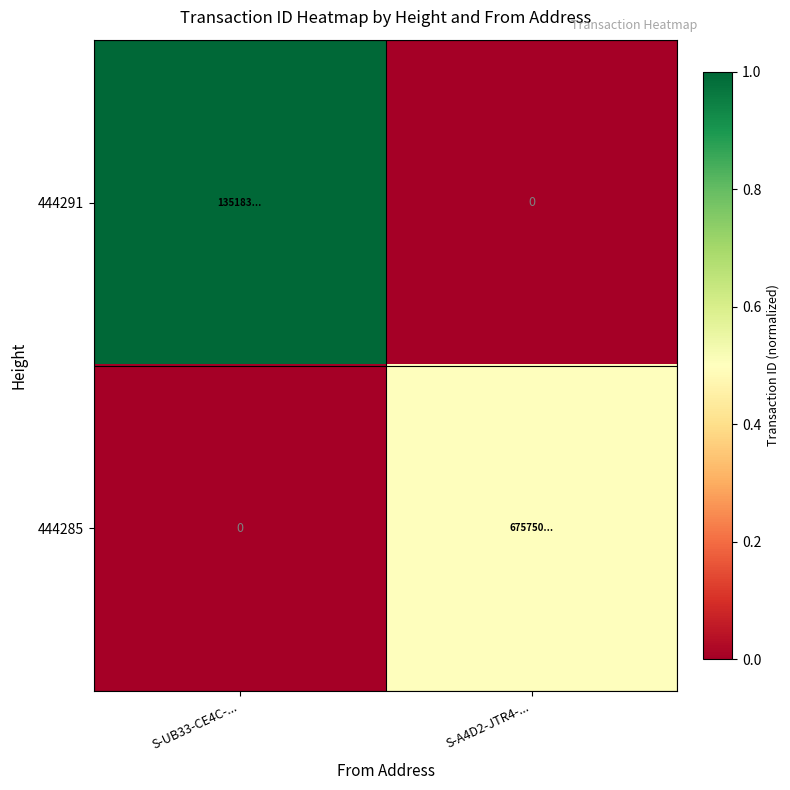

Count the number of categories in the chart.

2